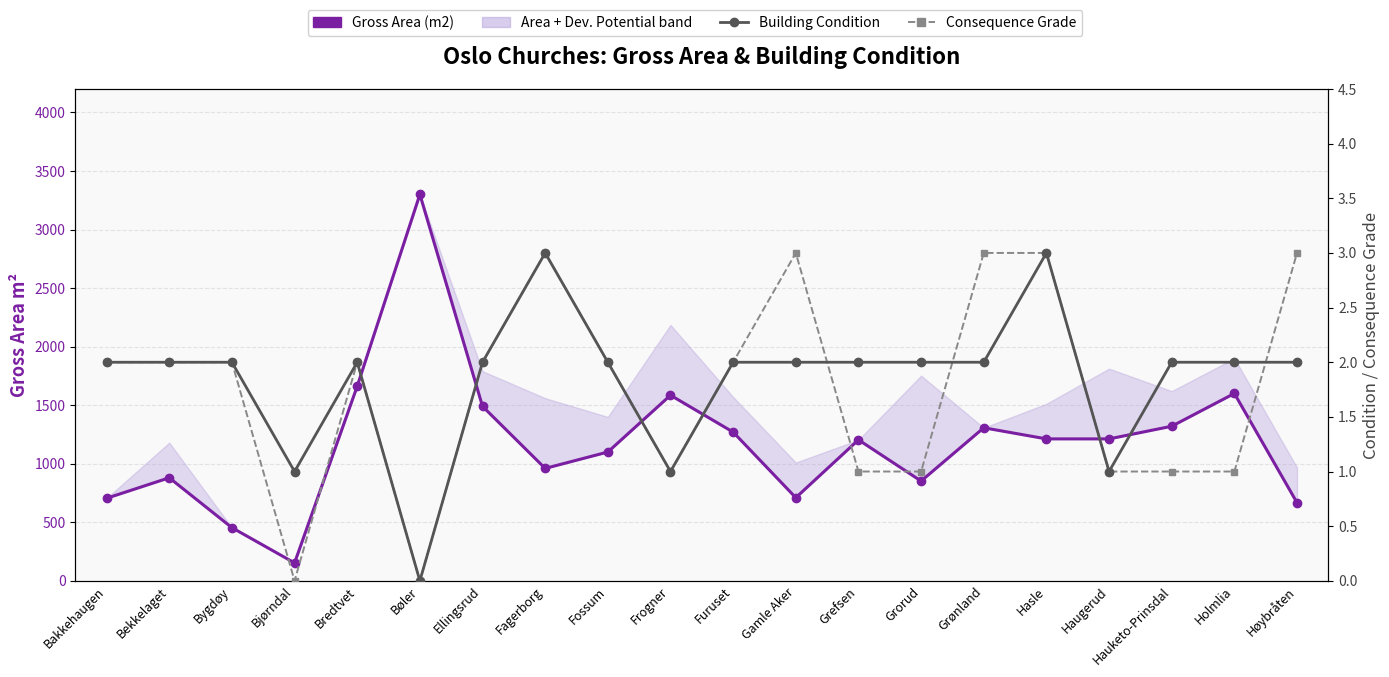

Reading left to right, what are all the values shown in this chart?

Gross Area (m2): 705	880	454	153	1662	3300	1490	960	1100	1585	1270	710	1204	852	1307	1212	1212	1320	1600	667
Building Condition: 2	2	2	1	2	0	2	3	2	1	2	2	2	2	2	3	1	2	2	2
Consequence Grade: 2	2	2	0	2	0	2	3	2	1	2	3	1	1	3	3	1	1	1	3